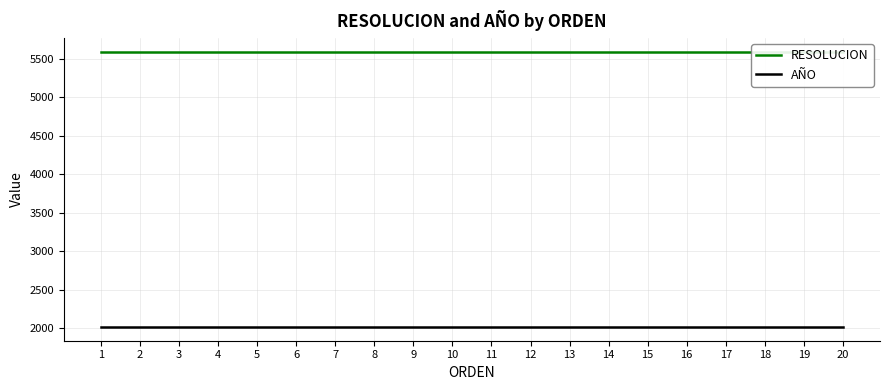

Which series has the largest total across all categories?

RESOLUCION